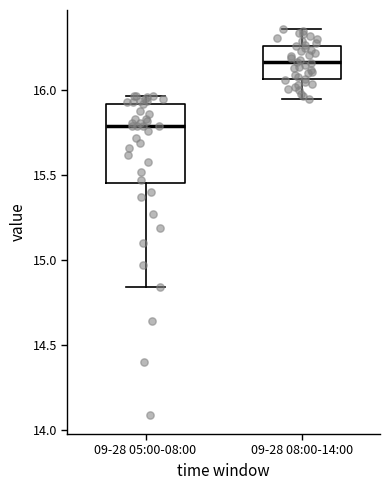

Which box's median line is the highest?

09-28 08:00-14:00